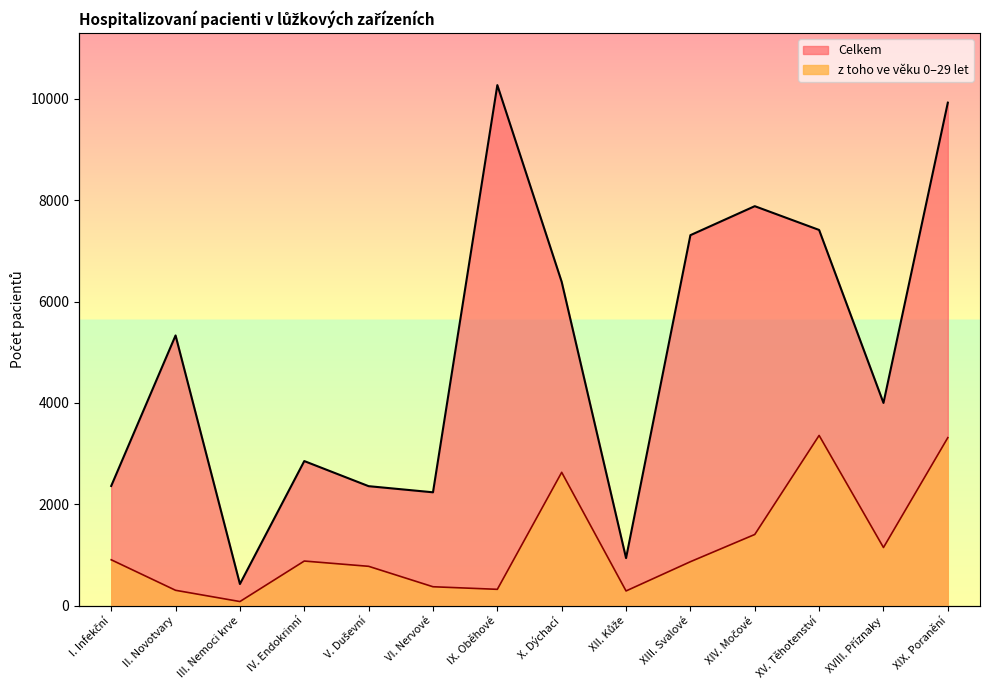

Is the value of Celkem at V. Duševní greater than the value of z toho ve věku 0-29 let at XIV. Močové?

Yes